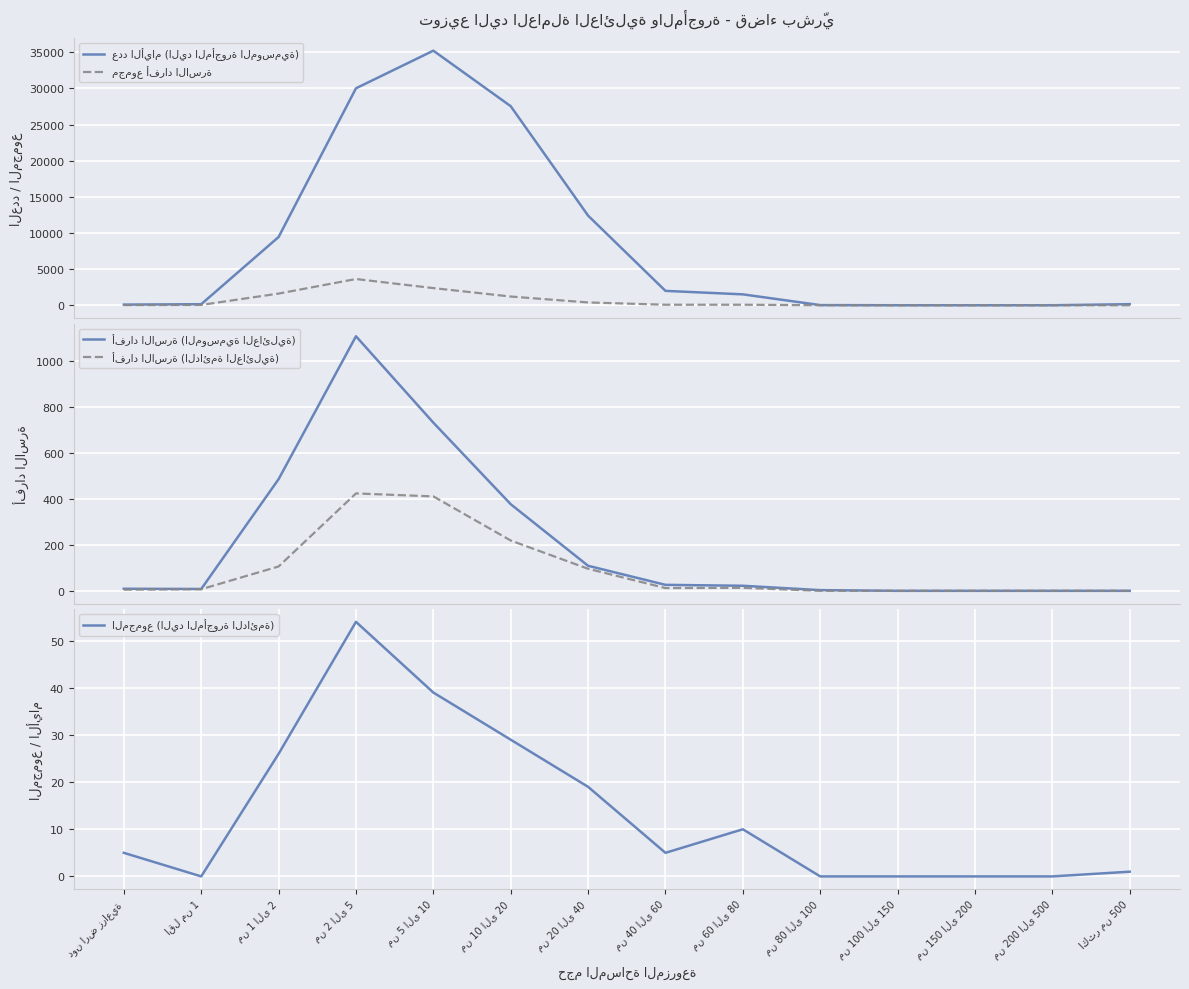

The أفراد الاسرة (الموسمية العائلية) series shows 577 at من 10 الى 20. True or false?

False